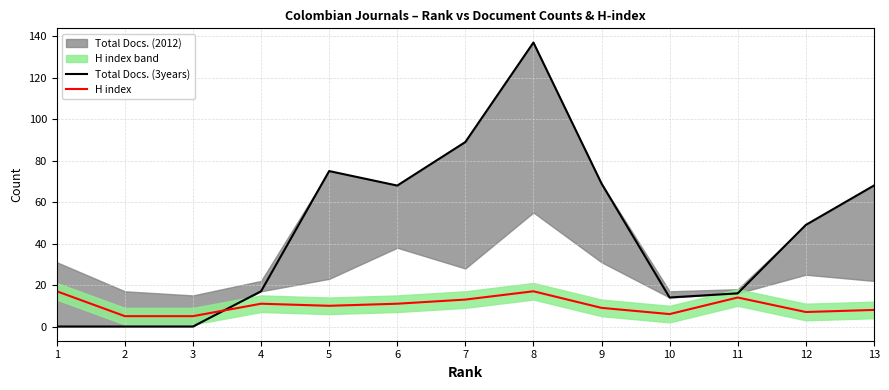

In Total Docs. (3years), how many points are higher than both neighbors (excluding endpoints)?

2